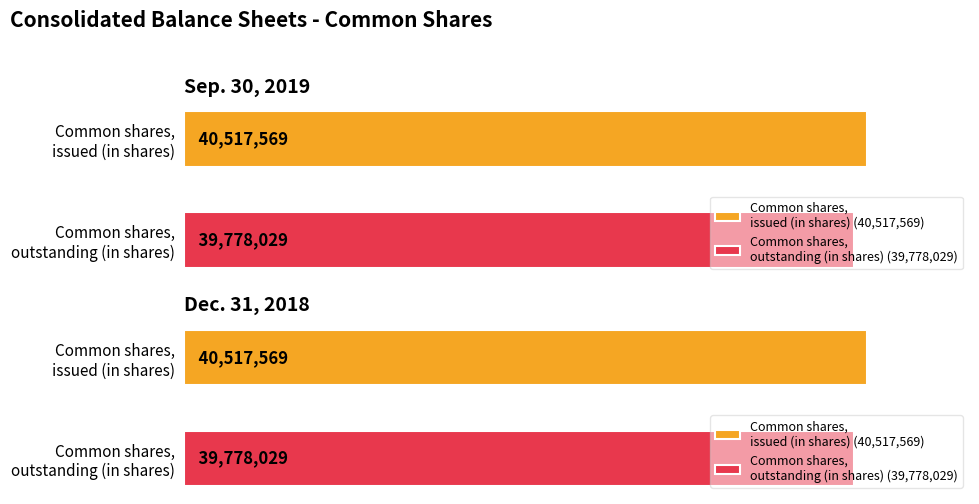

Reading right to left, list all the values displayed in this chart.

Sep. 30, 2019: 39778029	40517569
Dec. 31, 2018: 39778029	40517569